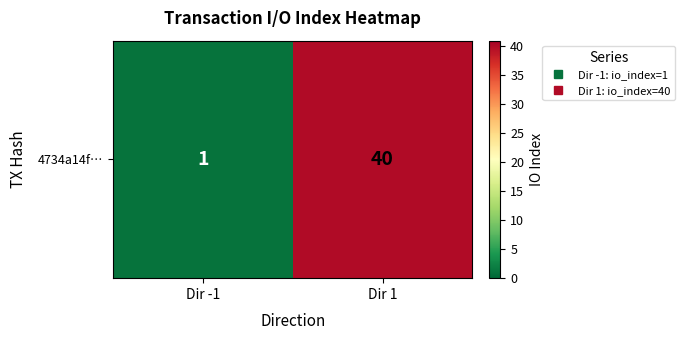

What is the approximate value at Dir -1?

1